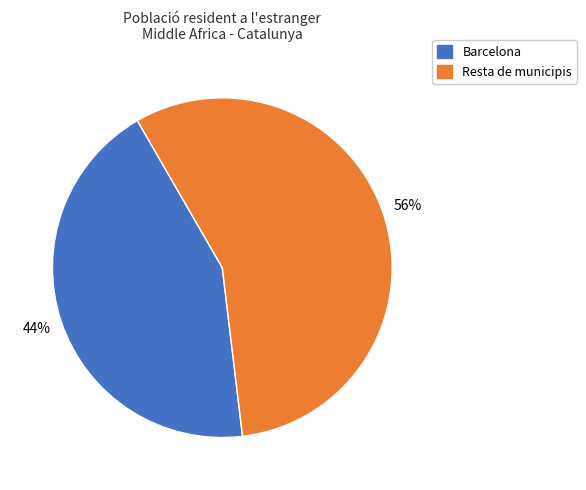

To the nearest percent, what is the average slice percentage?

50%